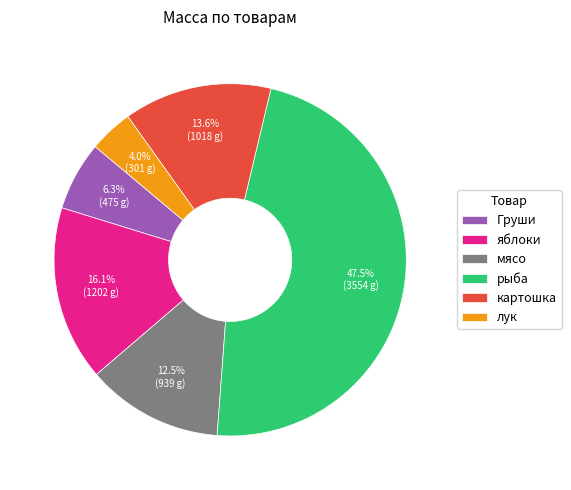

How much of the chart is everything except картошка?

86.4%